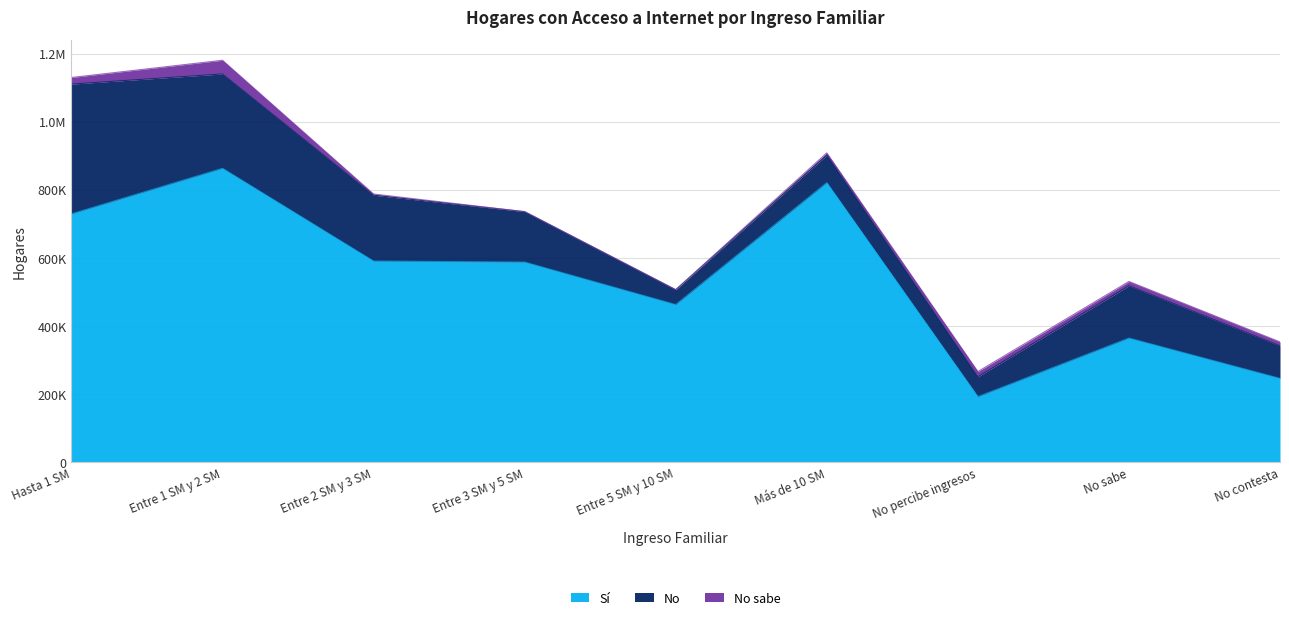

Which series has the widest spread of values?

Sí